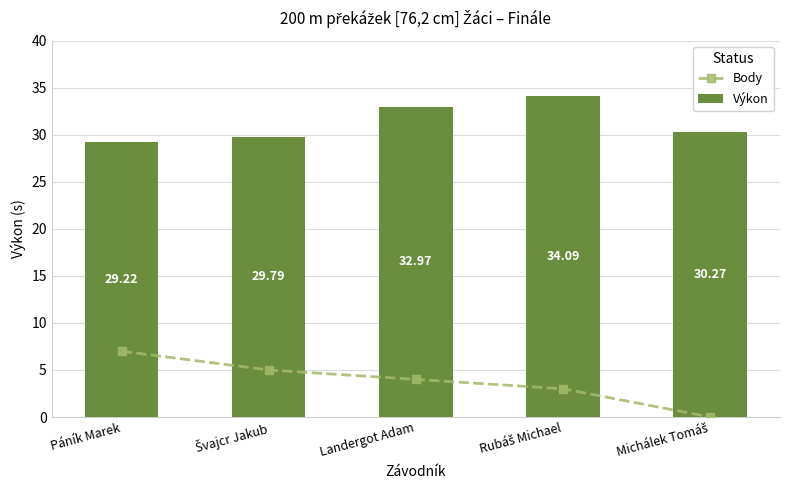

How many data points does each series have?

5